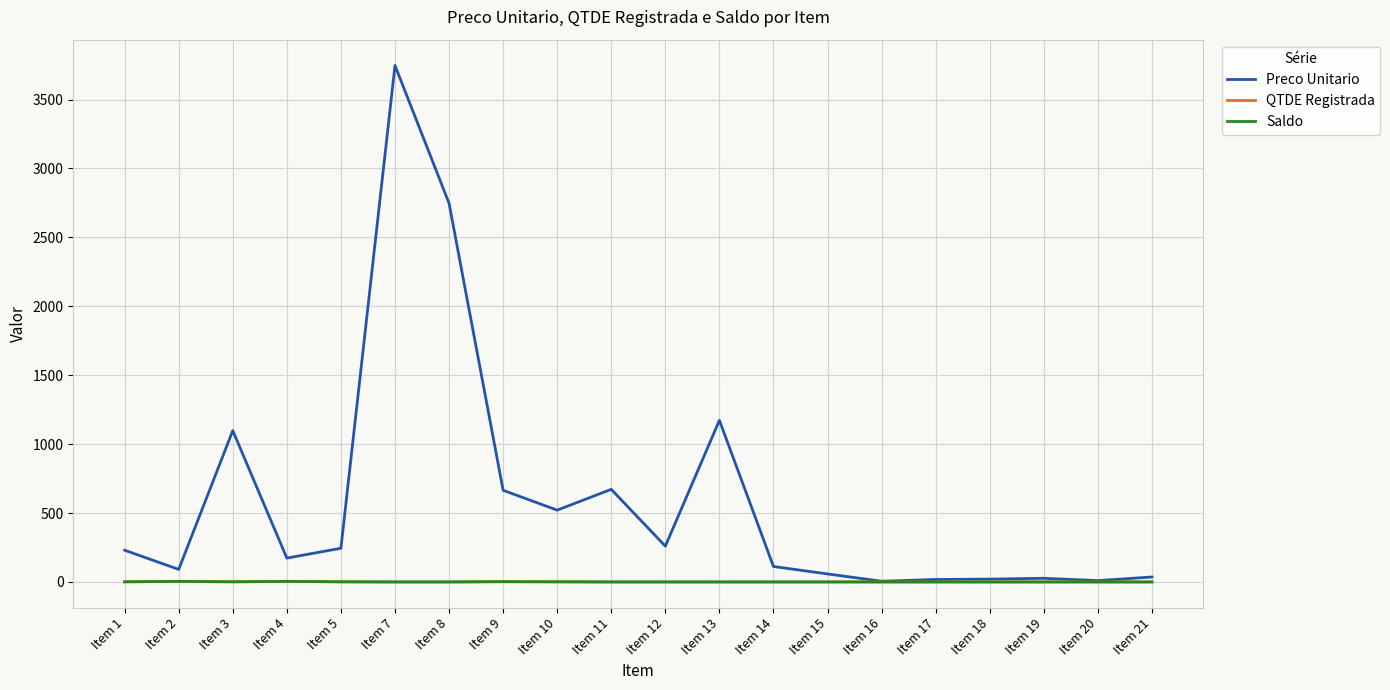

List the labels in order of QTDE Registrada value, largest first.

Item 2, Item 4, Item 9, Item 1, Item 3, Item 5, Item 10, Item 7, Item 8, Item 11, Item 12, Item 13, Item 14, Item 15, Item 16, Item 17, Item 18, Item 19, Item 20, Item 21